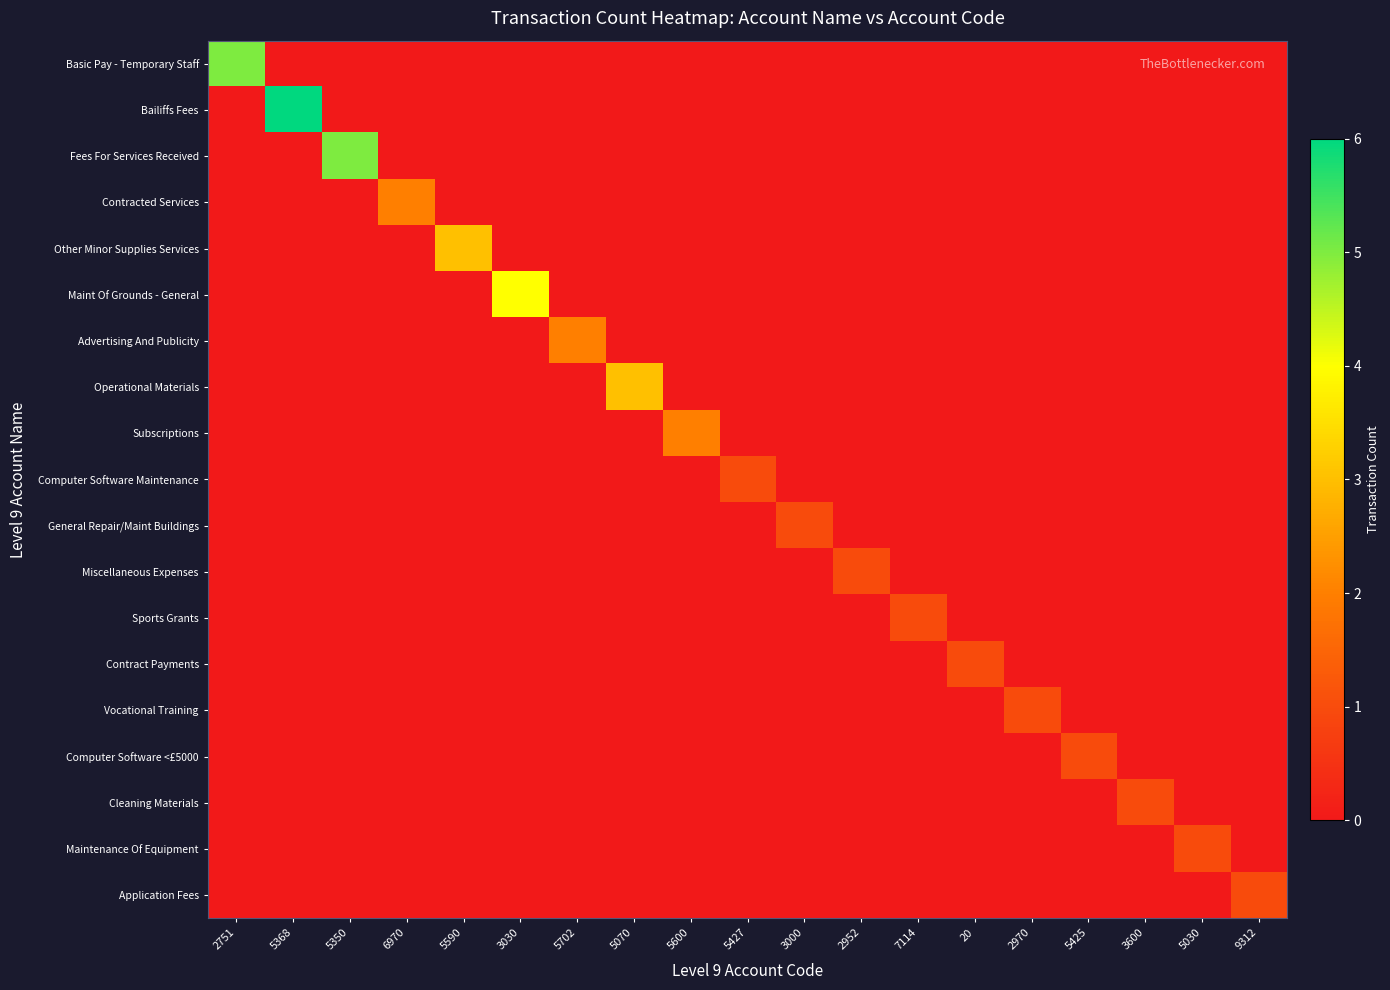

Which series has the largest range (max minus min)?

Bailiffs Fees